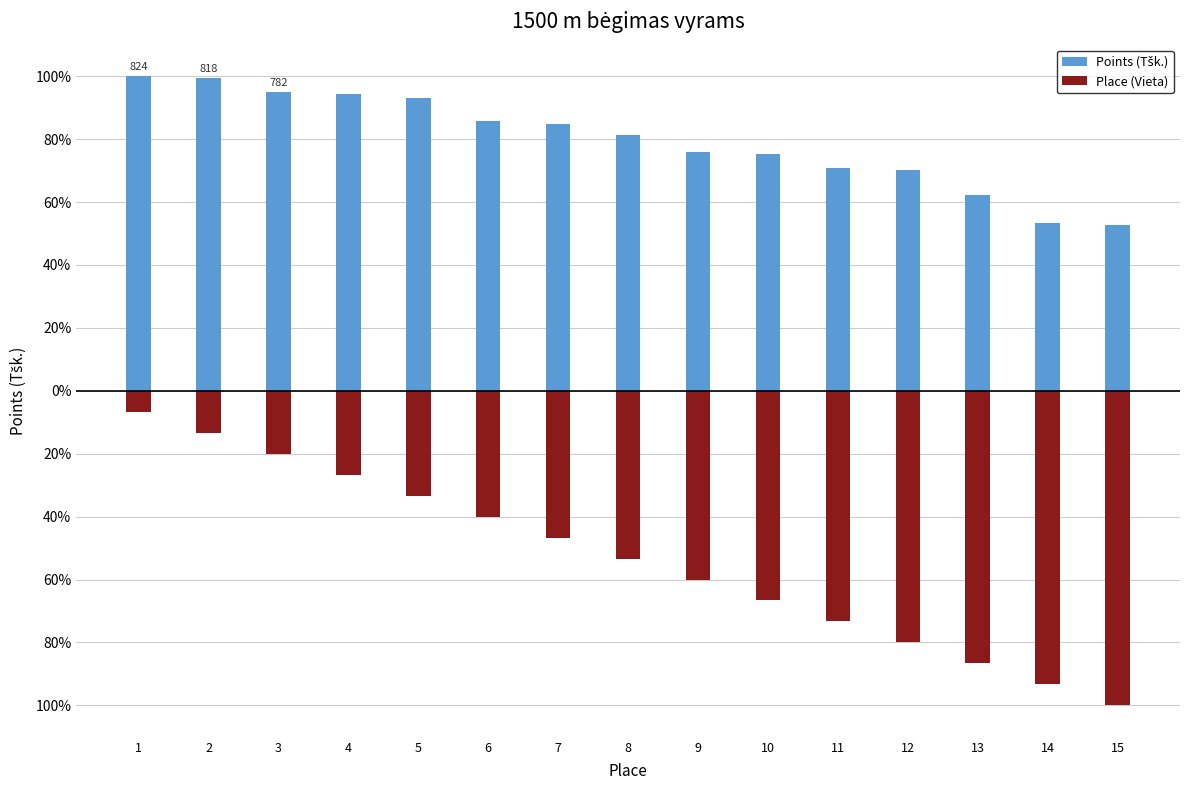

Which has a higher value, 6 or 10?

6